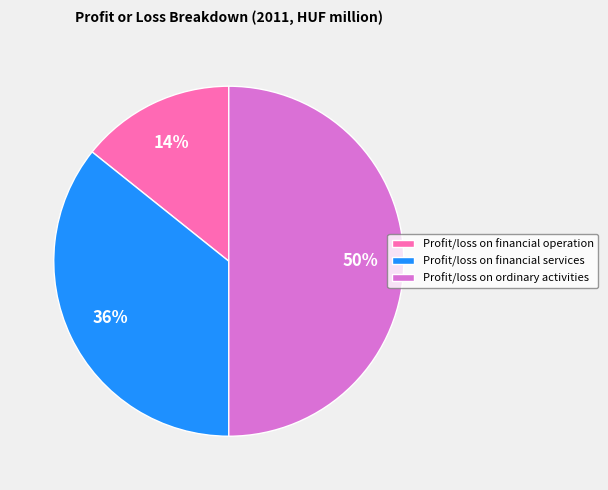

Approximately how many times larger is the value at Profit/loss on ordinary activities compared to Profit/loss on financial services?

1.4